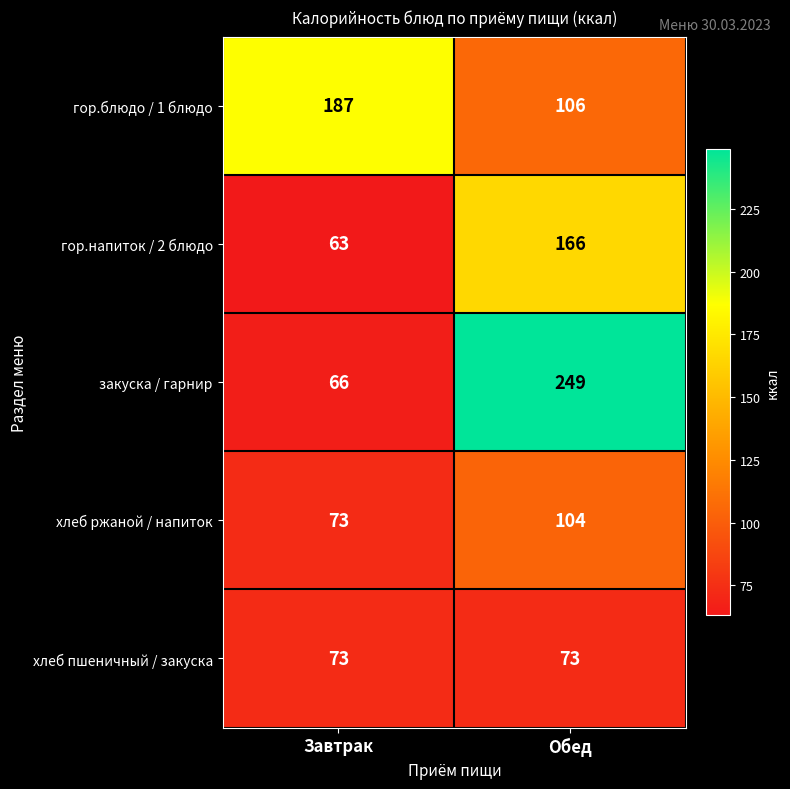

Reading right to left, extract all data points from this chart.

гор.блюдо / 1 блюдо: Обед=106	Завтрак=187
гор.напиток / 2 блюдо: Обед=166	Завтрак=63
закуска / гарнир: Обед=249	Завтрак=66
хлеб ржаной / напиток: Обед=104	Завтрак=73
хлеб пшеничный / закуска: Обед=73	Завтрак=73